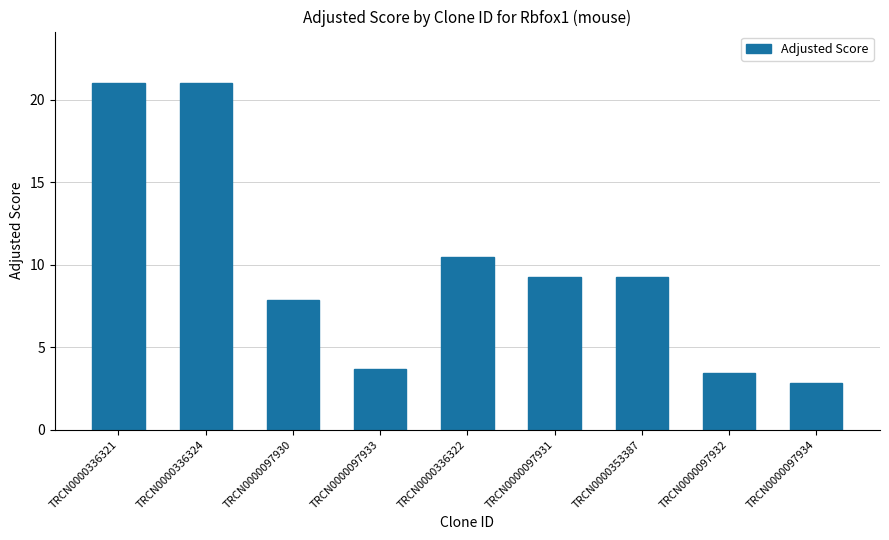

How many distinct data groups are displayed?

1